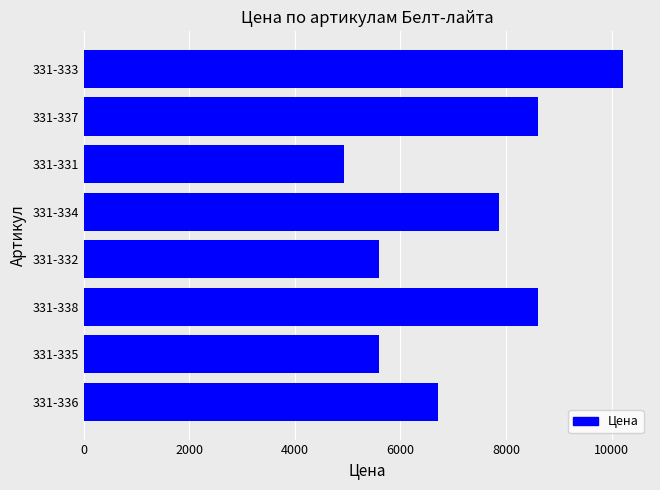

At which category does the chart reach its minimum across all series?

331-331